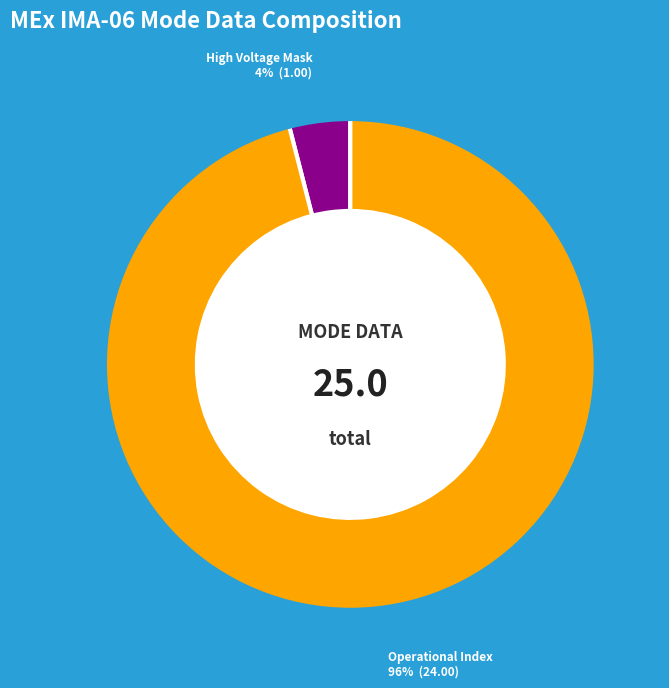

Does any single category account for the majority?

Yes